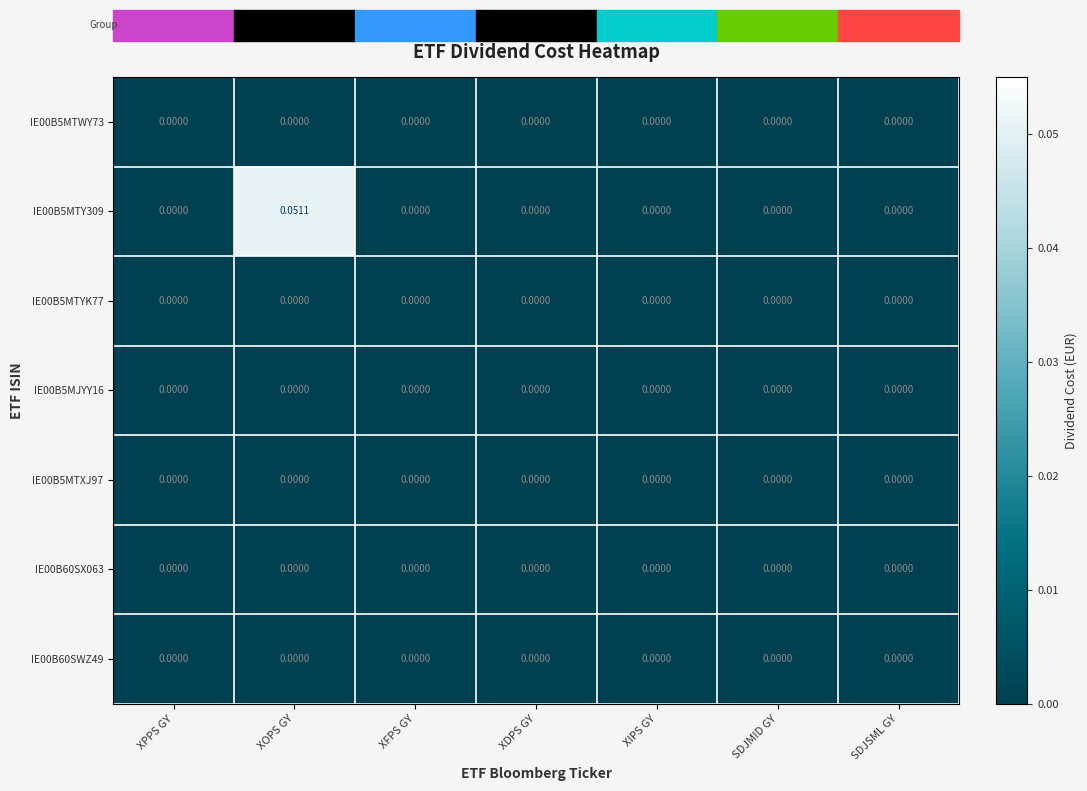

At which category is the sum across all series the highest?

XOPS GY